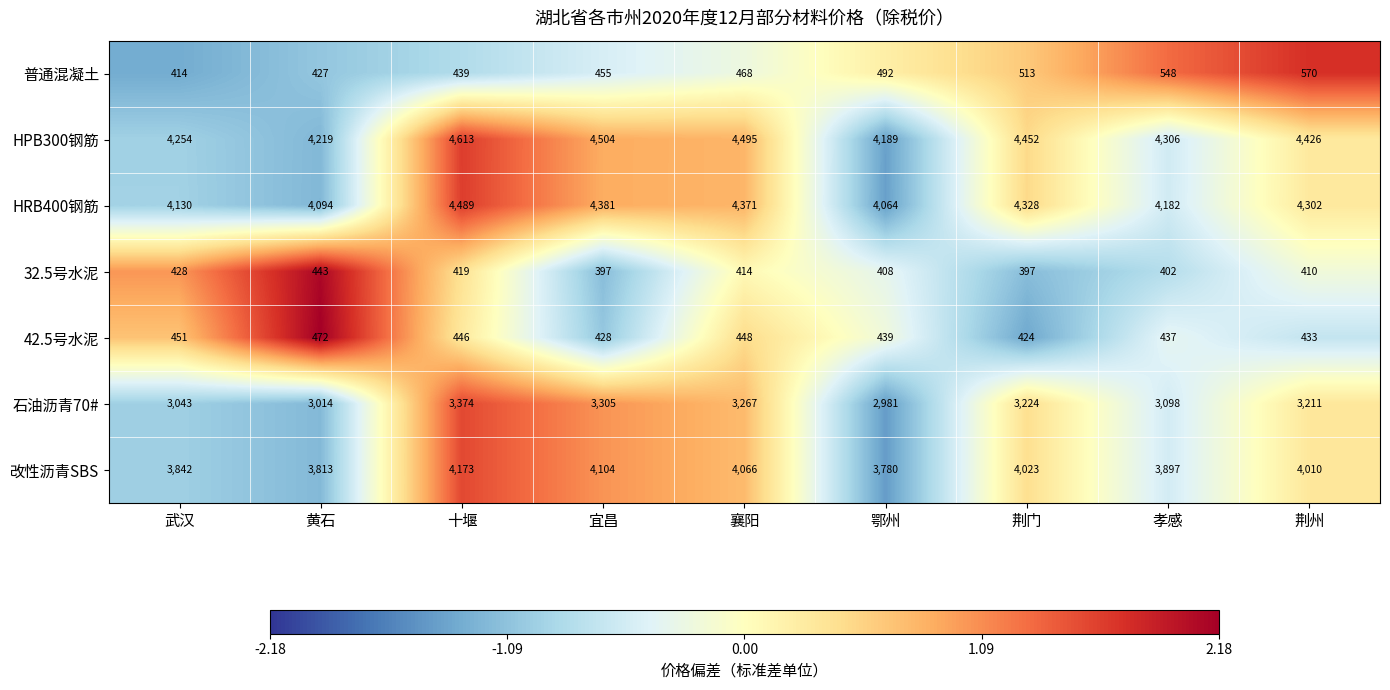

Rank the series by their maximum value, from lowest to highest.

32.5号水泥, 42.5号水泥, 普通混凝土, 石油沥青70#, 改性沥青SBS, HRB400钢筋, HPB300钢筋